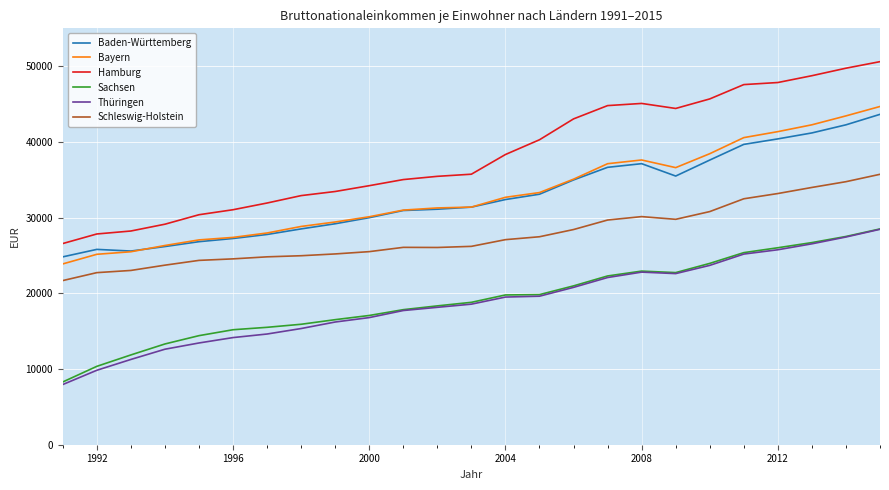

Which series has the largest total across all categories?

Hamburg